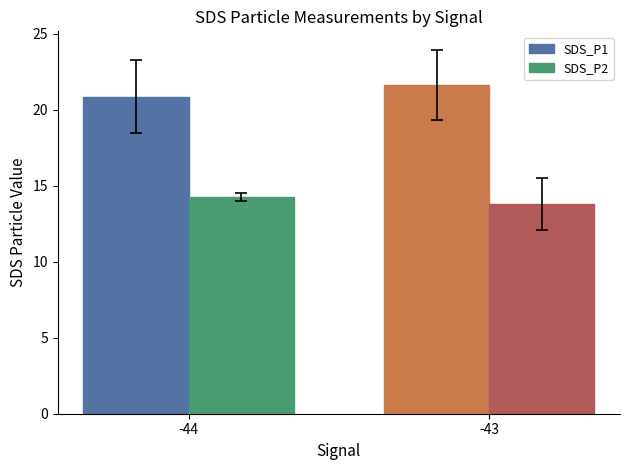

Which series has the largest total across all categories?

SDS_P1